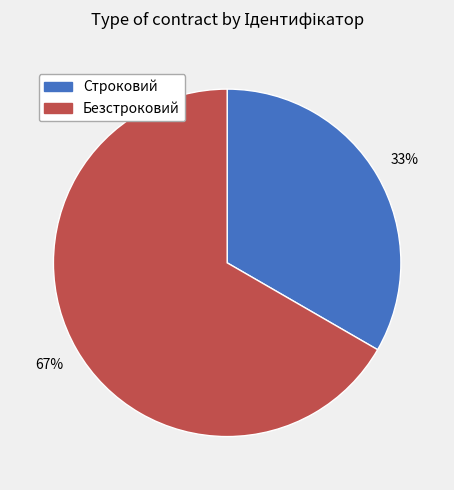

To the nearest percent, what portion does Строковий represent?

33%